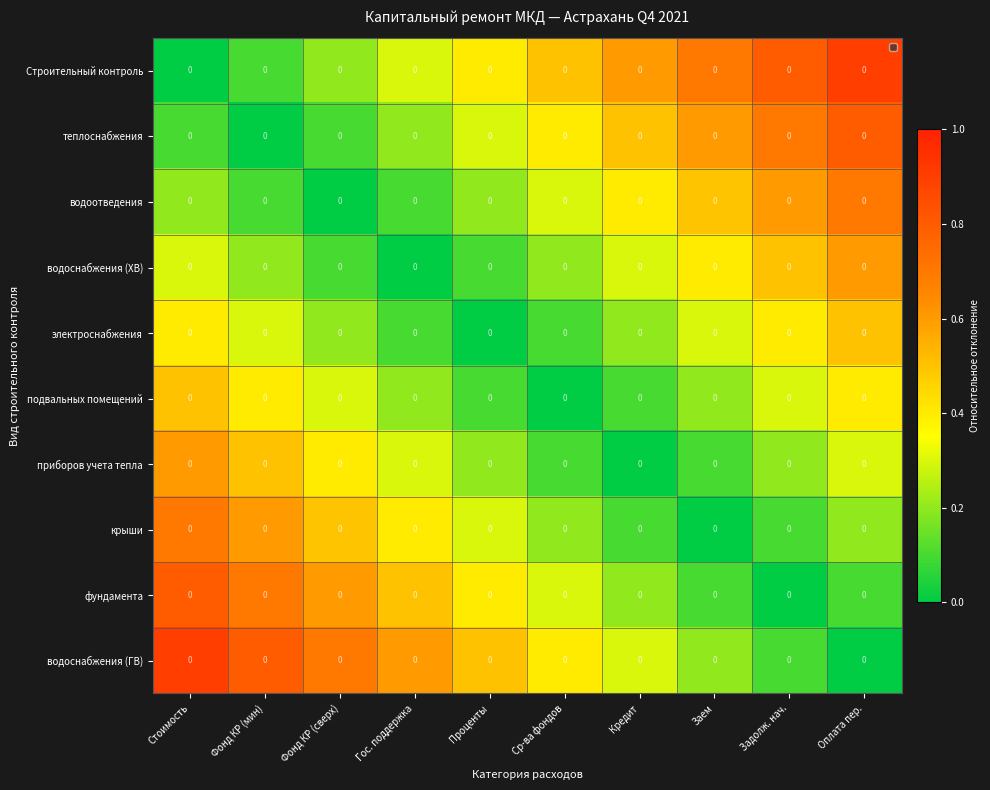

At which category is the sum across all series the highest?

Стоимость